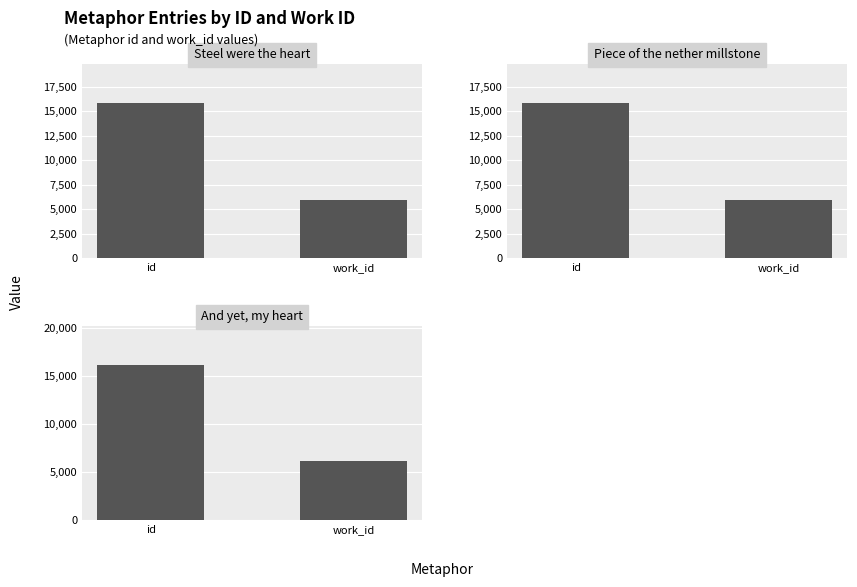

Read the work_id value at Piece of the nether millstone.

5965